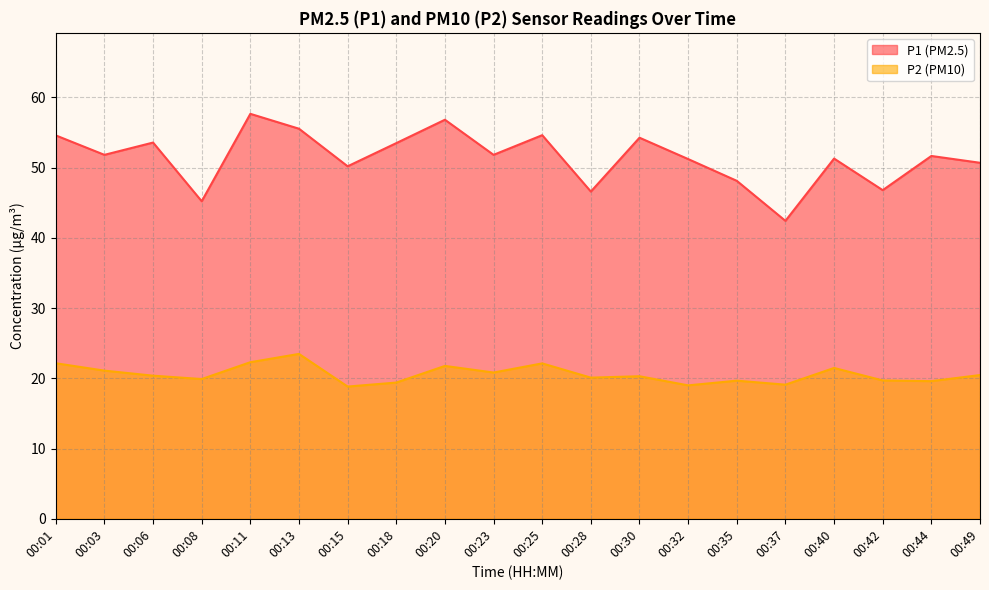

Which category has the lowest value in the P1 series?

00:37